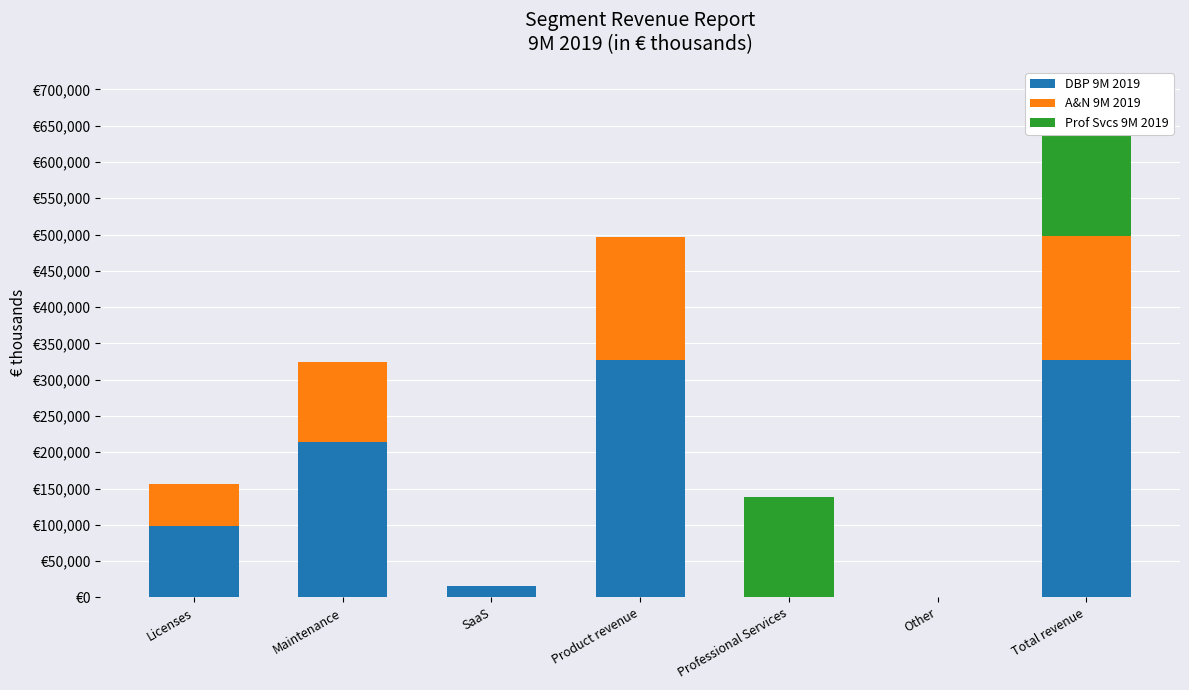

Are the bars grouped side by side (vs. stacked)?

No